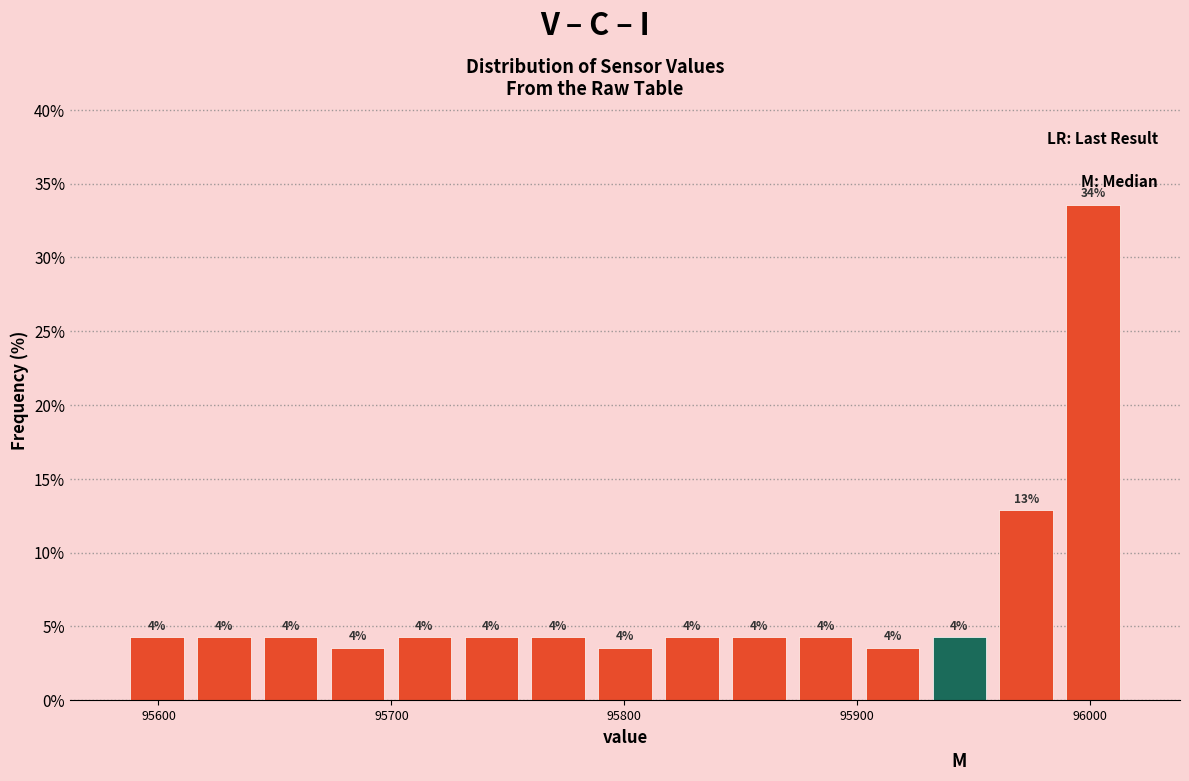

Around what value on the x-axis is the tallest bar? Give the approximate position of its centre, as read against the axis.

96000